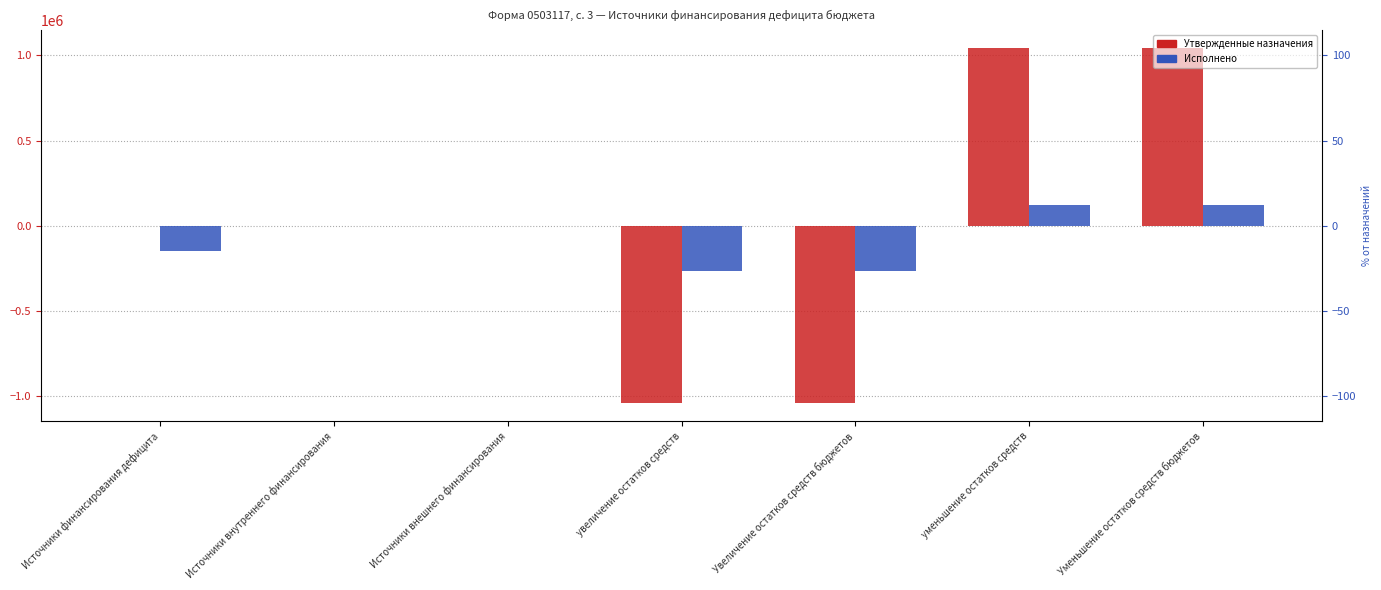

At which label does Утвержденные назначения first exceed 0?

уменьшение остатков средств